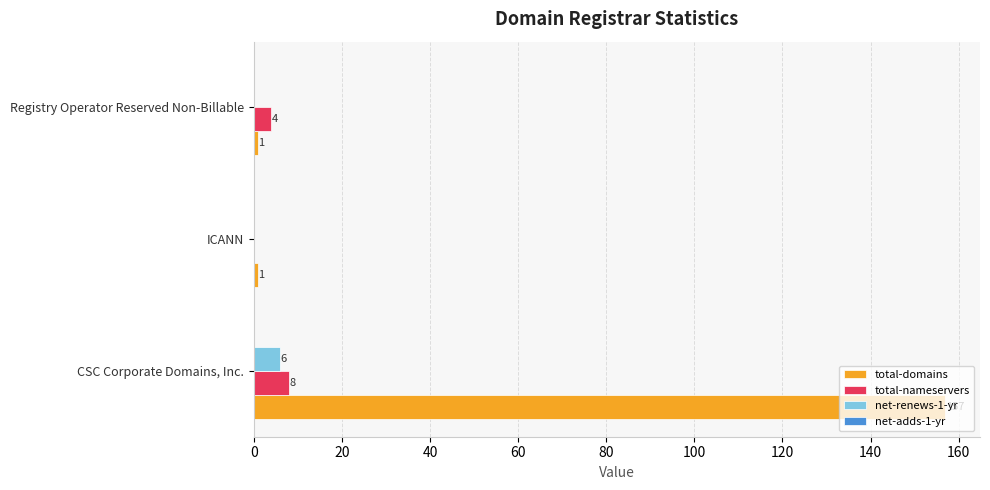

What is the sum of the net-renews-1-yr values at CSC Corporate Domains, Inc. and ICANN?

6